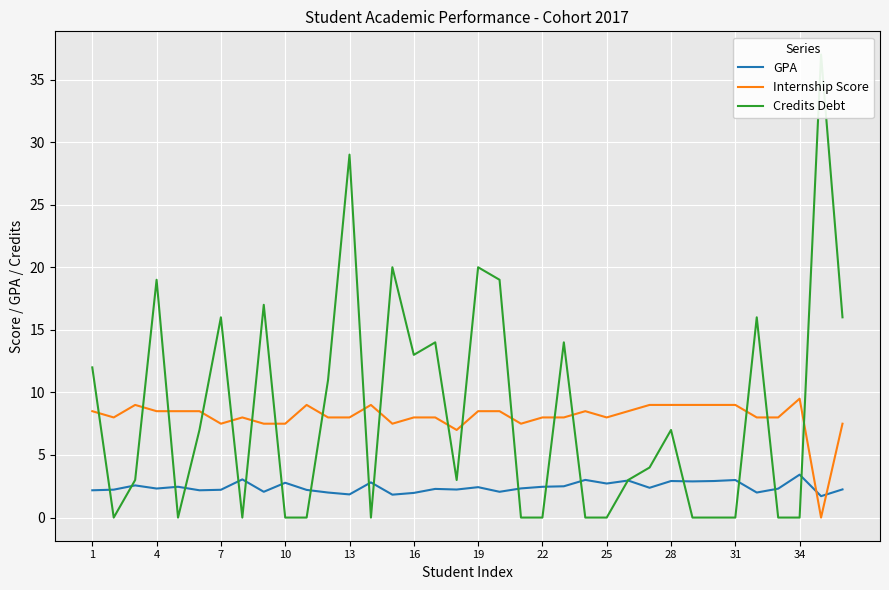

How many positive values does the Credits Debt series have?

21